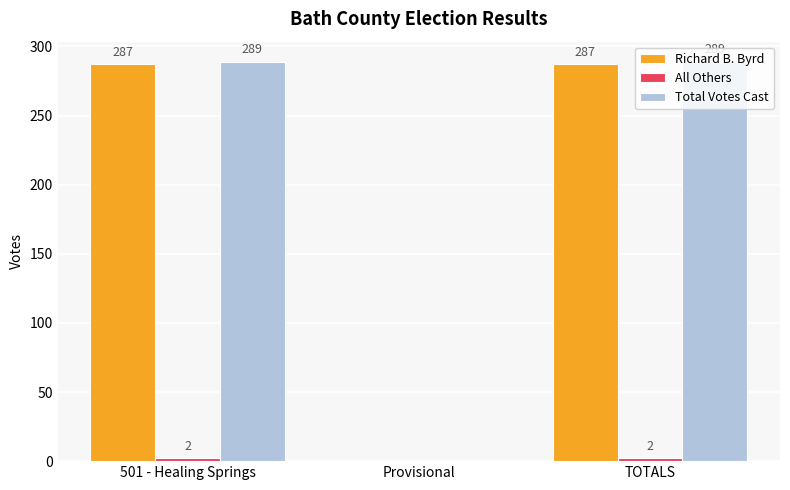

Are the bars grouped side by side (vs. stacked)?

Yes